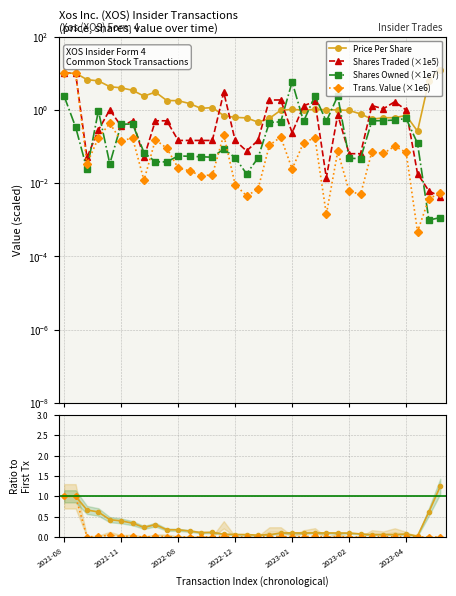

The value of Shares Owned (×1e7) at 28 is 0.8. True or false?

False